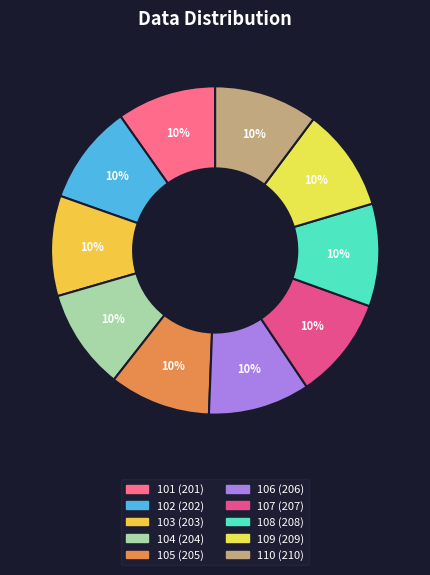

What is the smallest slice in the pie chart?

101